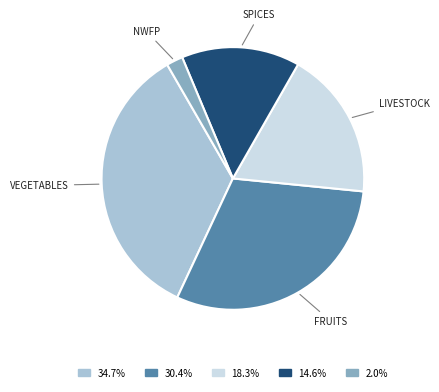

Is there any slice that represents more than half of the pie?

No